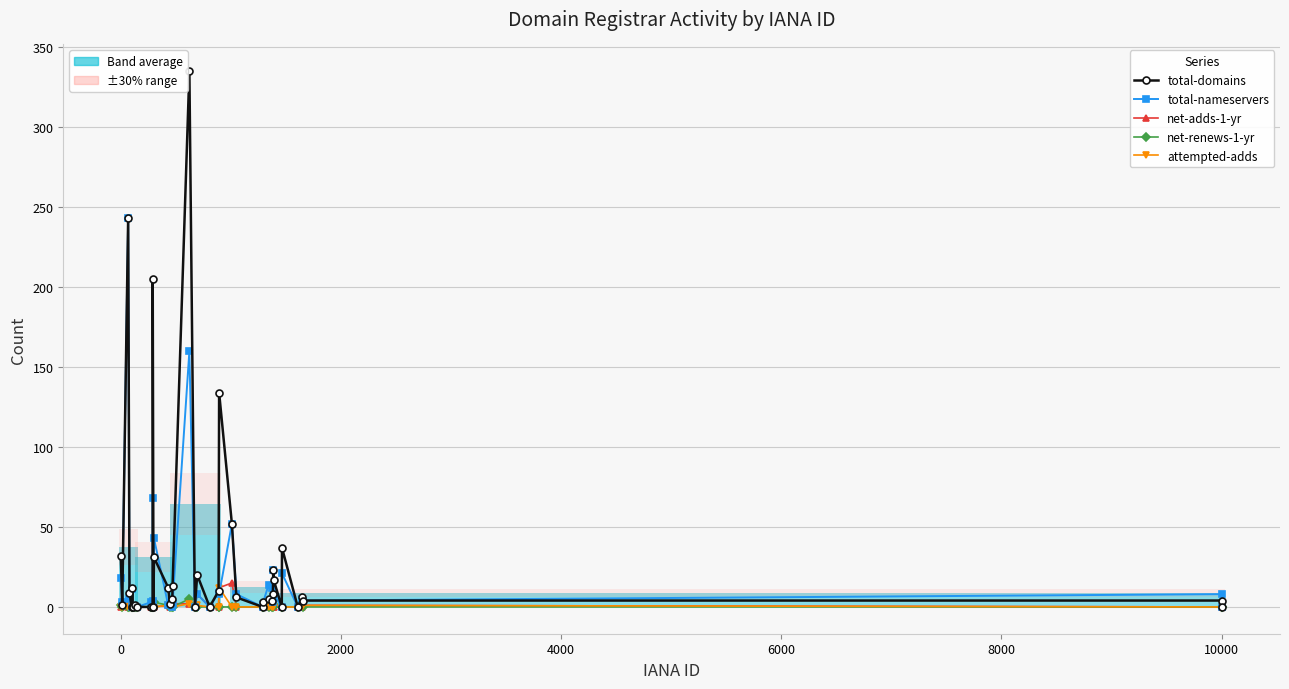

The total-nameservers series shows 24 at 24. True or false?

False